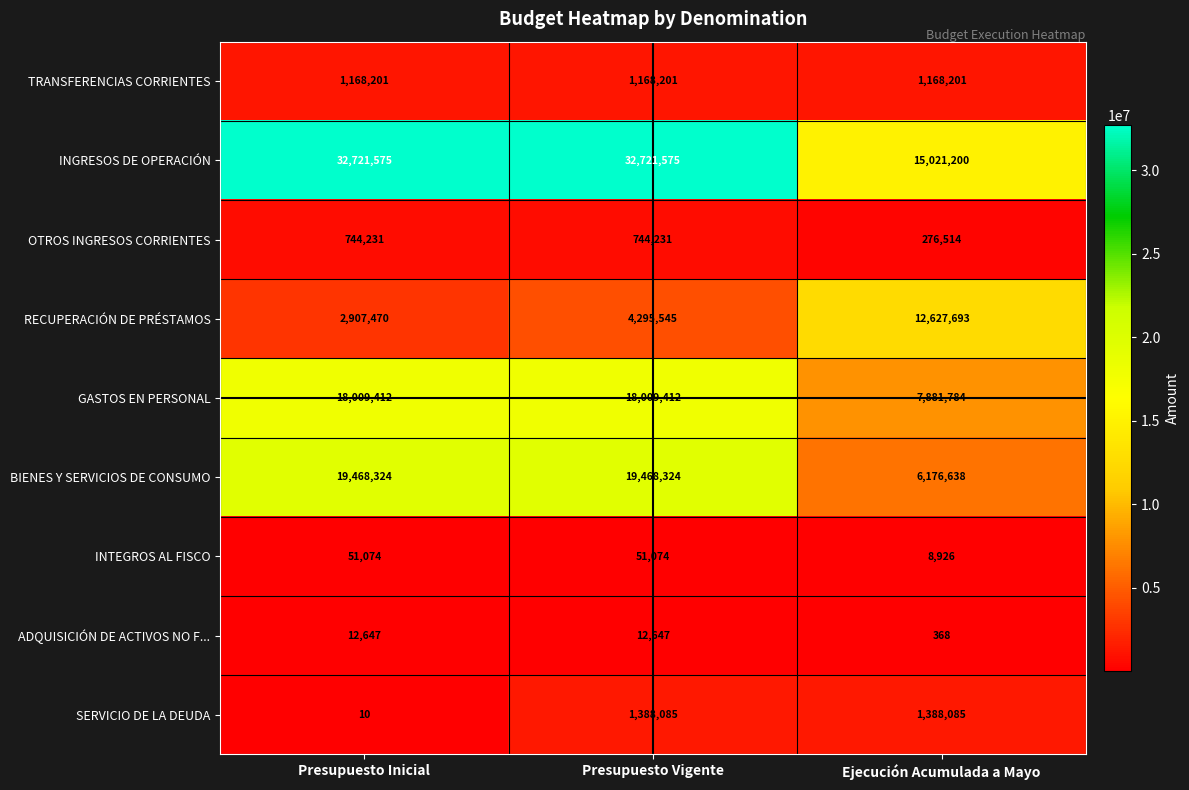

True or false: ADQUISICIÓN DE ACTIVOS NO F... has a value of 368 at Ejecución Acumulada a Mayo.

True